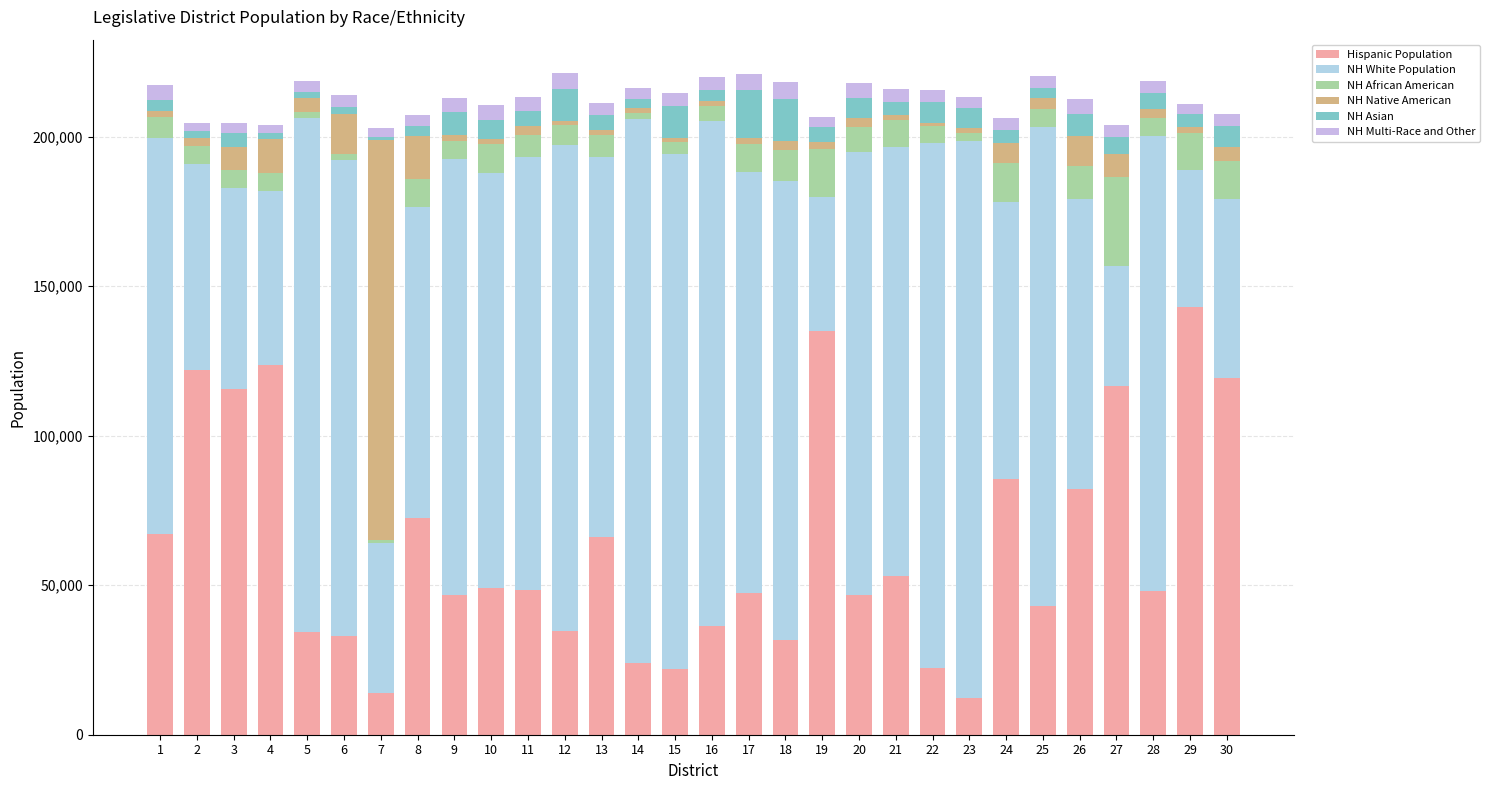

Rank the categories by NH Asian value from lowest to highest.

7, 4, 5, 2, 6, 14, 8, 25, 1, 16, 29, 24, 21, 3, 19, 13, 11, 28, 27, 10, 20, 23, 30, 22, 26, 9, 15, 12, 18, 17